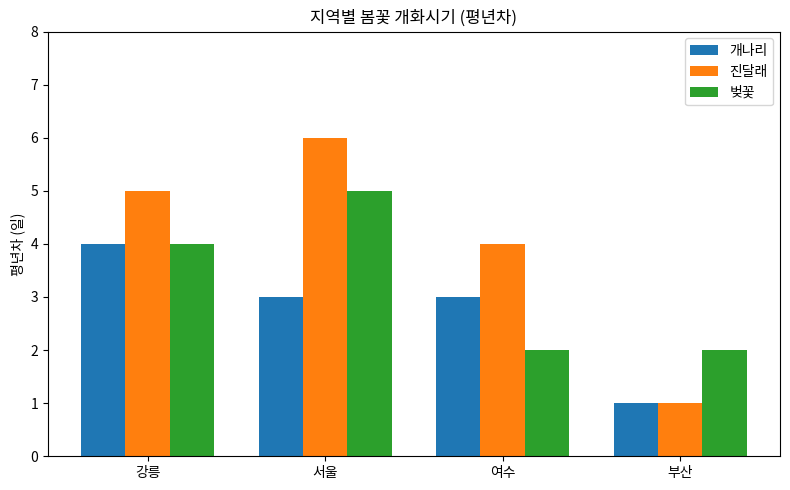

At which label is 진달래 closest to 3?

여수